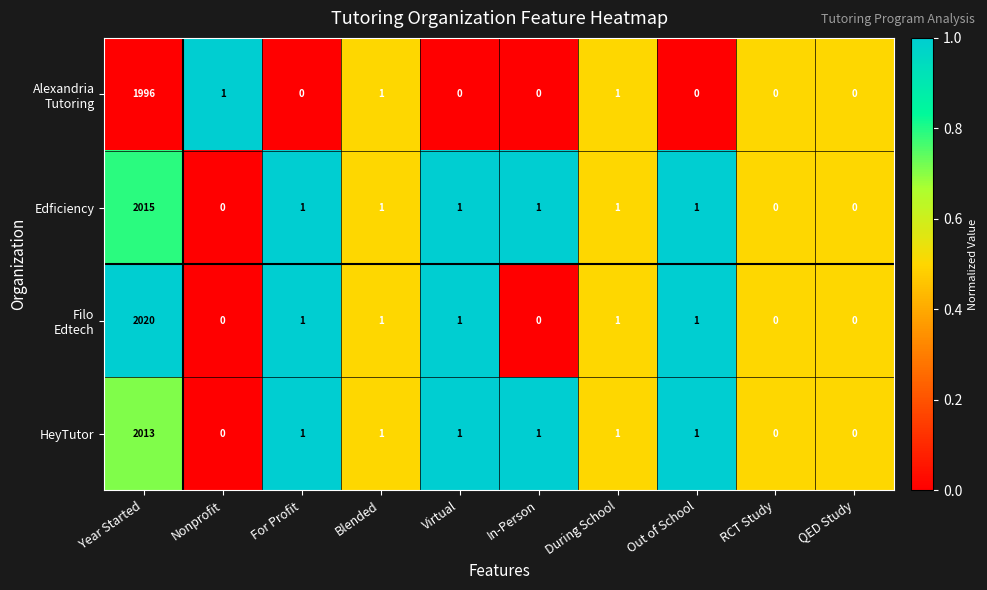

The HeyTutor series shows 1 at Out of School. True or false?

True